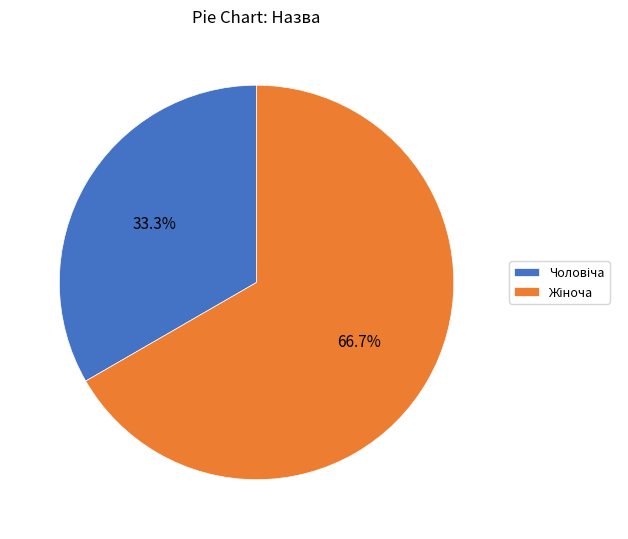

To the nearest percent, what is the difference between the largest and smallest slice percentages?

33%